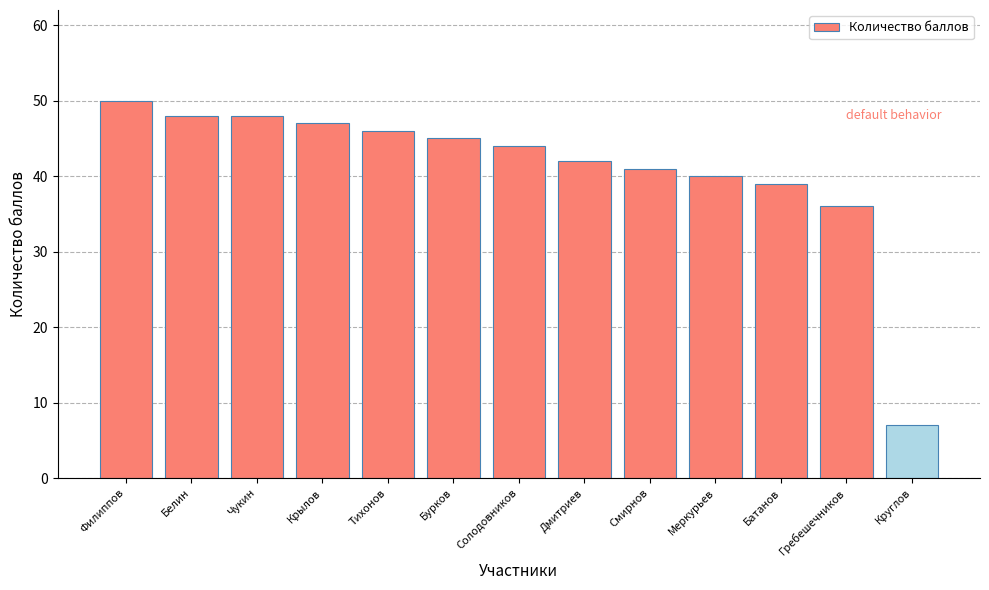

The chart shows a value of 10 at Крылов. True or false?

False